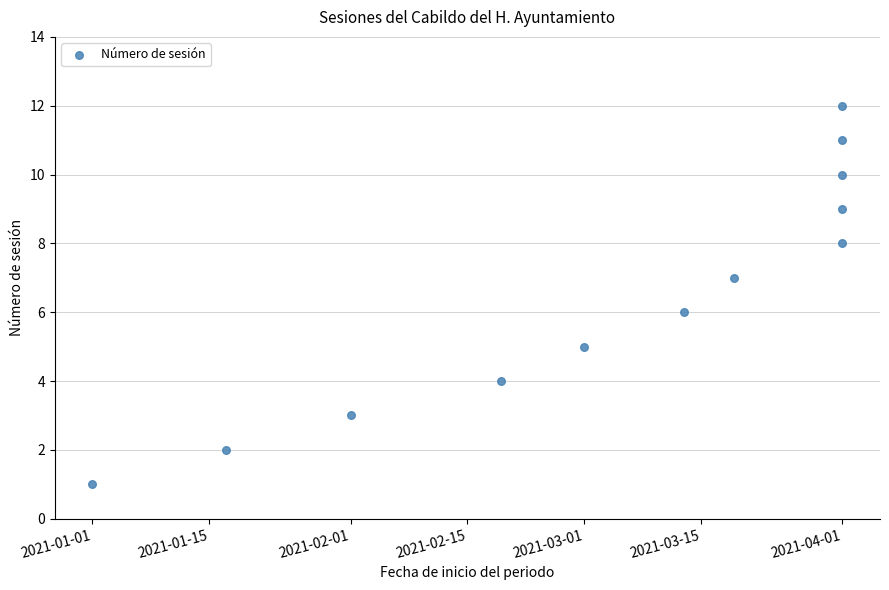

What is the range of X values (max minus min)?

90